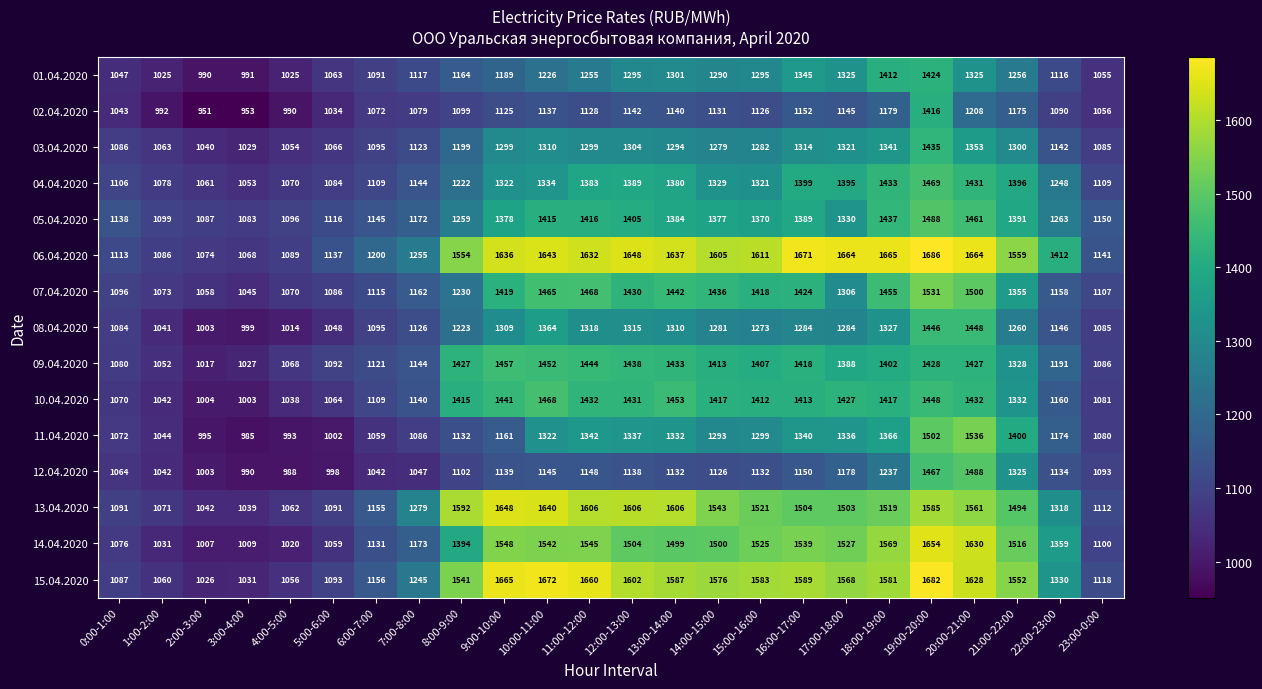

Rank the series at 21:00-22:00 from lowest to highest value.

02.04.2020, 01.04.2020, 08.04.2020, 03.04.2020, 12.04.2020, 09.04.2020, 10.04.2020, 07.04.2020, 05.04.2020, 04.04.2020, 11.04.2020, 13.04.2020, 14.04.2020, 15.04.2020, 06.04.2020